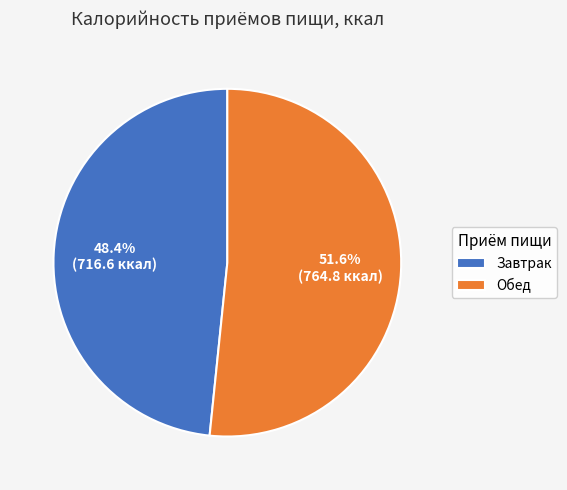

What percentage is NOT represented by Завтрак?

51.6%